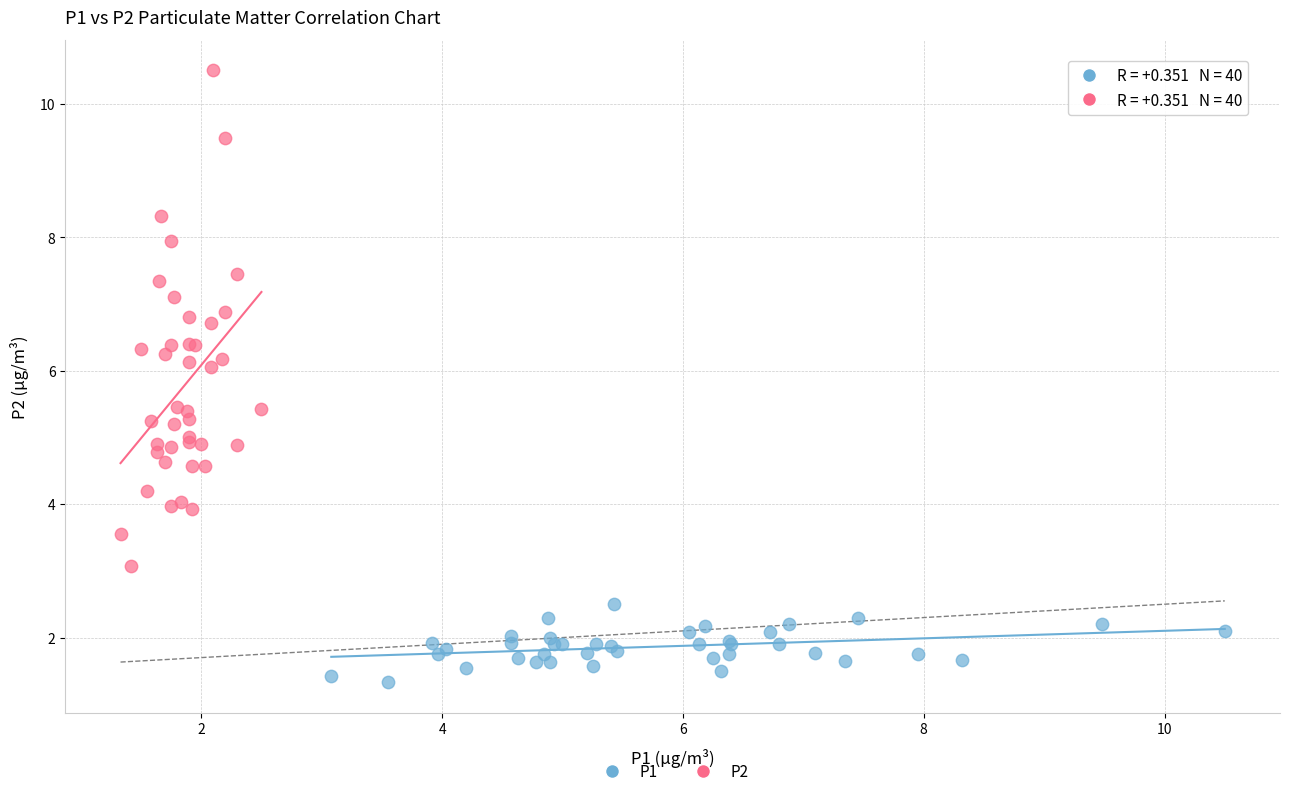

Which series has the widest spread of Y values?

P2